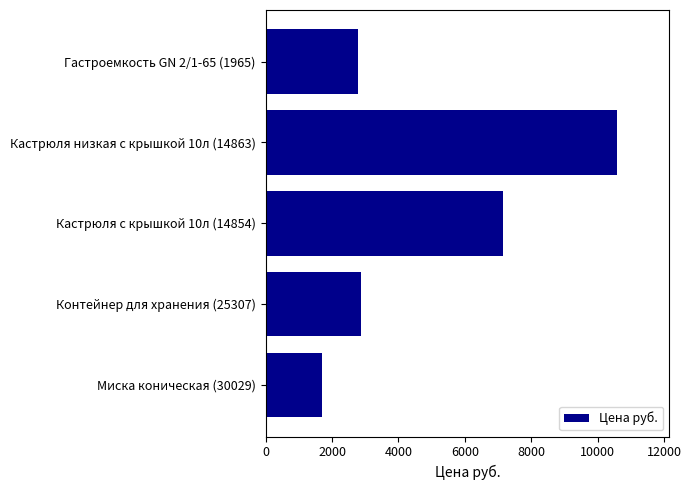

What is the change in value from Кастрюля с крышкой 10л (14854) to Гастроемкость GN 2/1-65 (1965)?

-4353